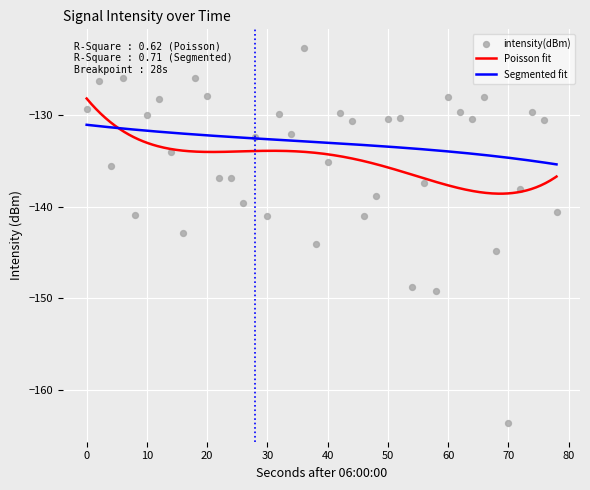

What is the minimum value for Segmented fit?

-135.4